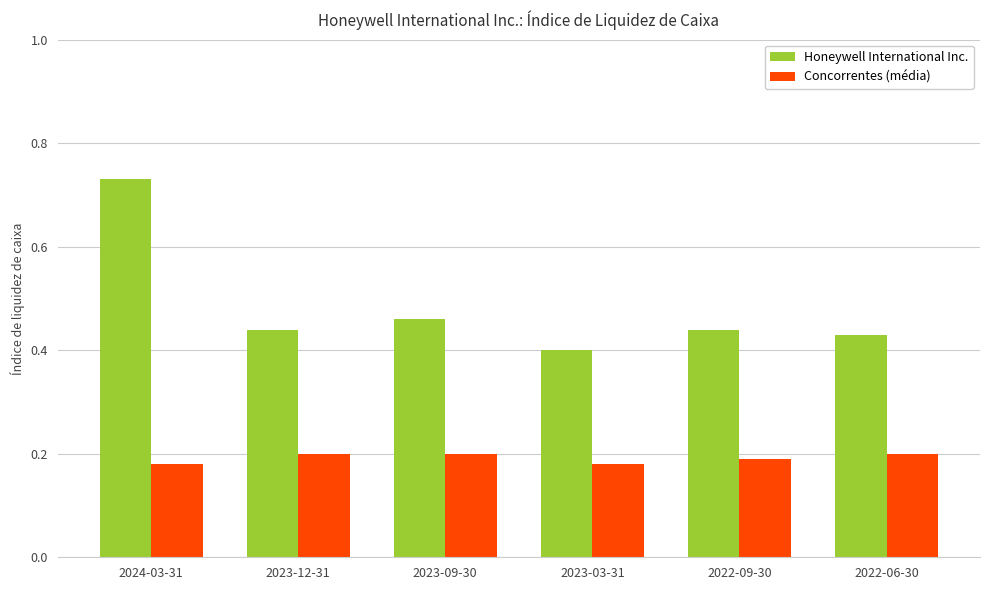

At which category is the sum across all series the highest?

2024-03-31